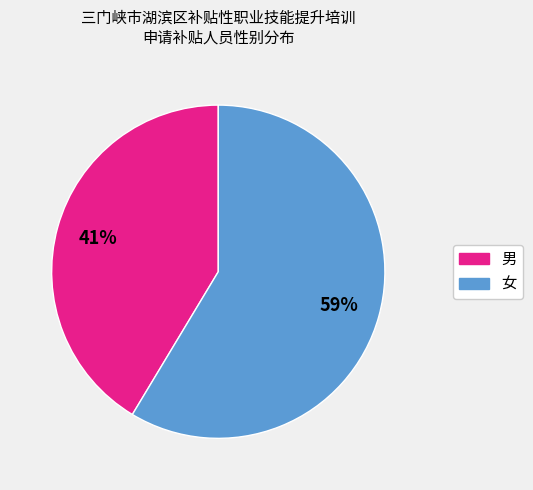

Rank the categories by value from highest to lowest.

女, 男